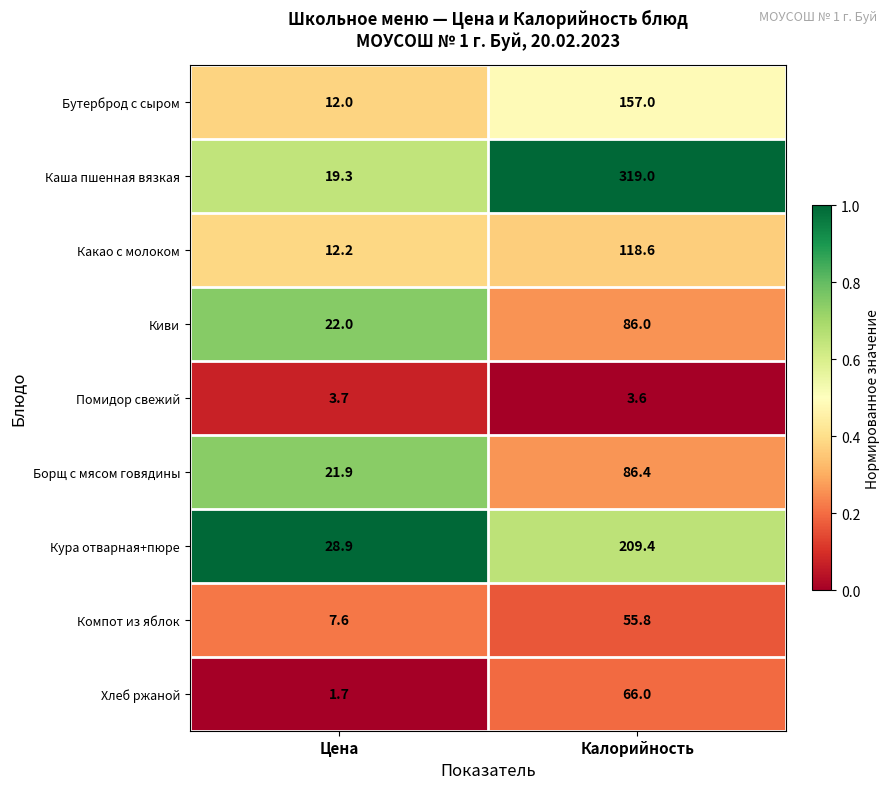

What is the average value of the Компот из яблок series?

31.7